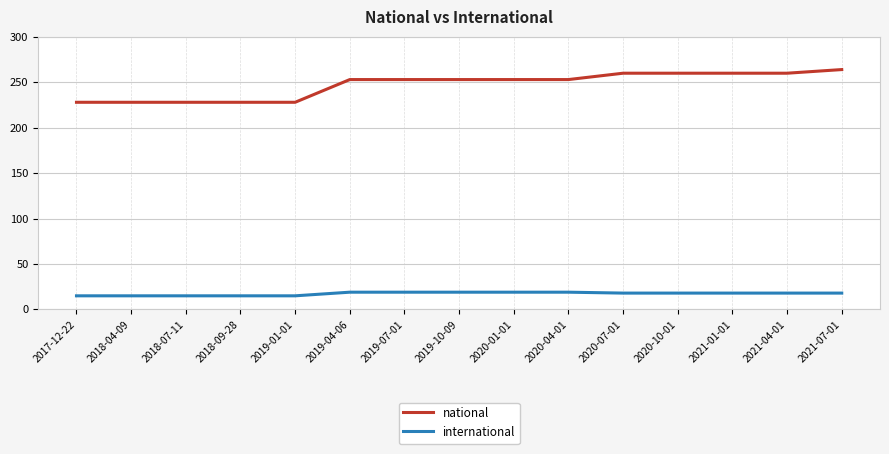

The value of national at 2021-04-01 is 358. True or false?

False